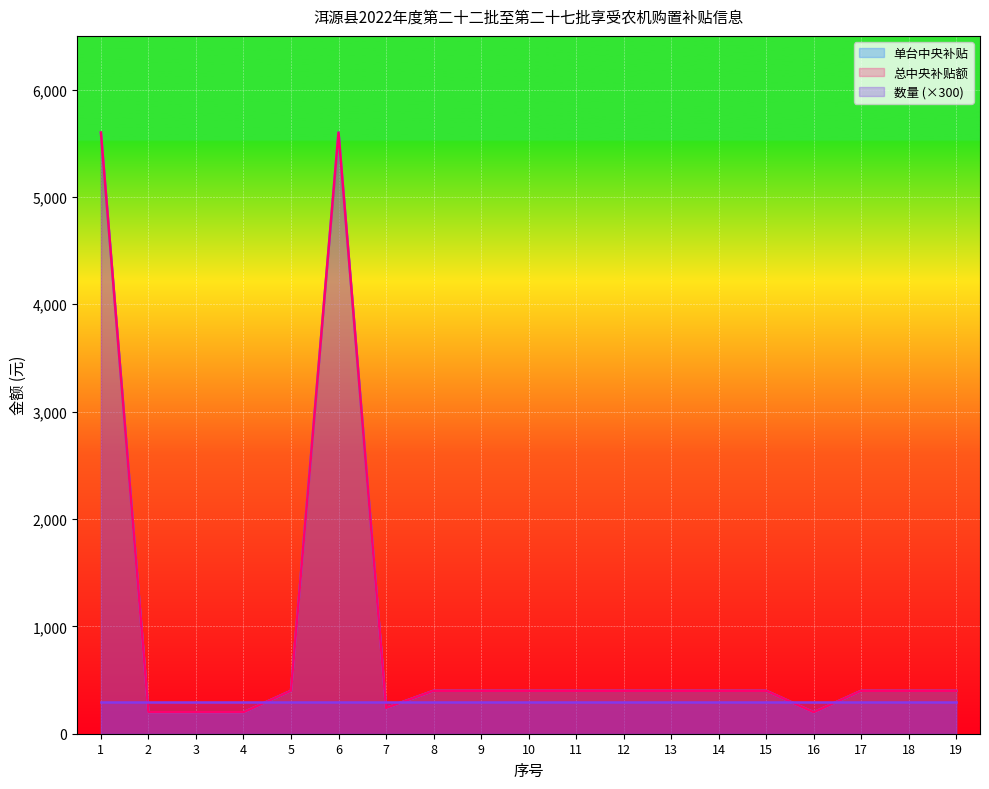

The value of 总中央补贴额 at 12 is 271. True or false?

False